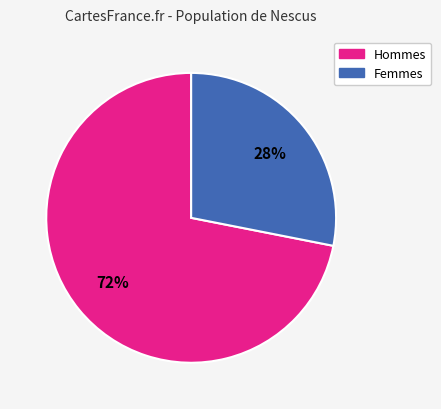

Does any single category account for the majority?

Yes